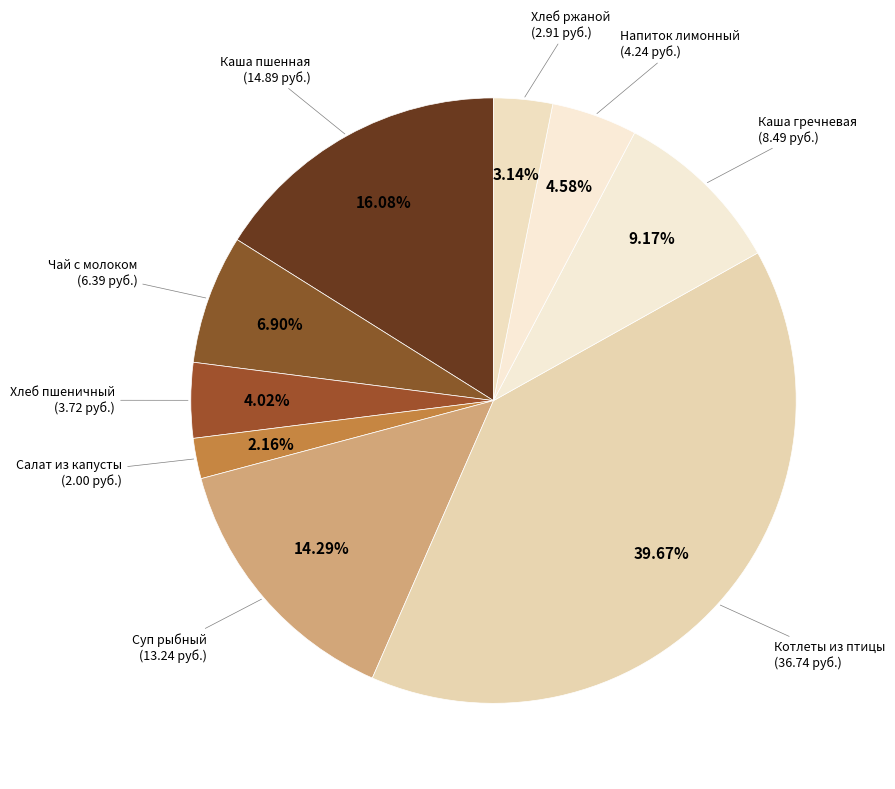

To the nearest percent, what portion does Чай с молоком represent?

7%